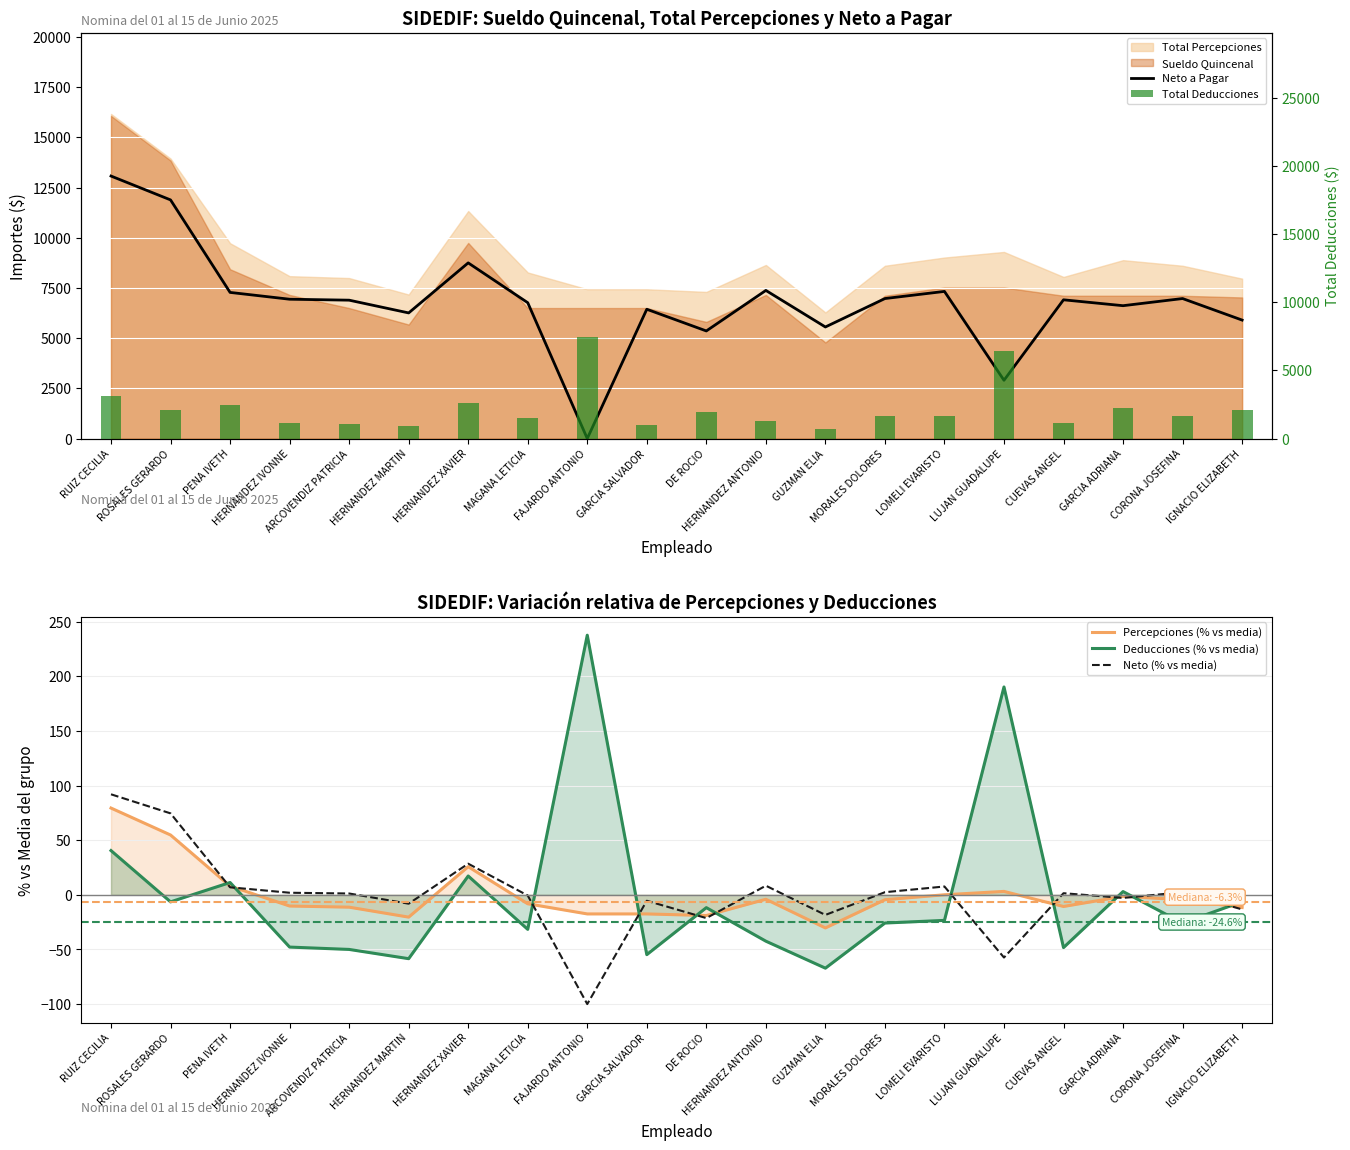

Where does the Deducciones (% vs media) series first go above -23?

RUIZ CECILIA